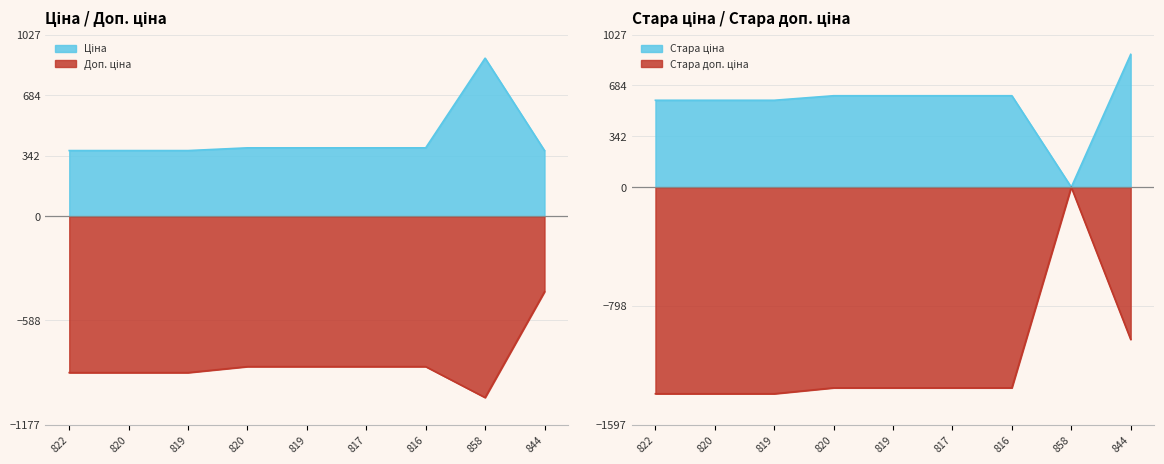

Rank the series by their maximum value, from lowest to highest.

Доп. ціна, Стара доп. ціна, Ціна, Стара ціна